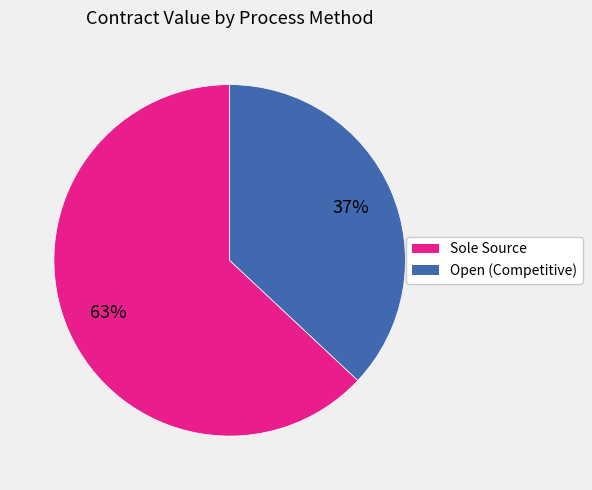

Is there a majority slice in this chart?

Yes